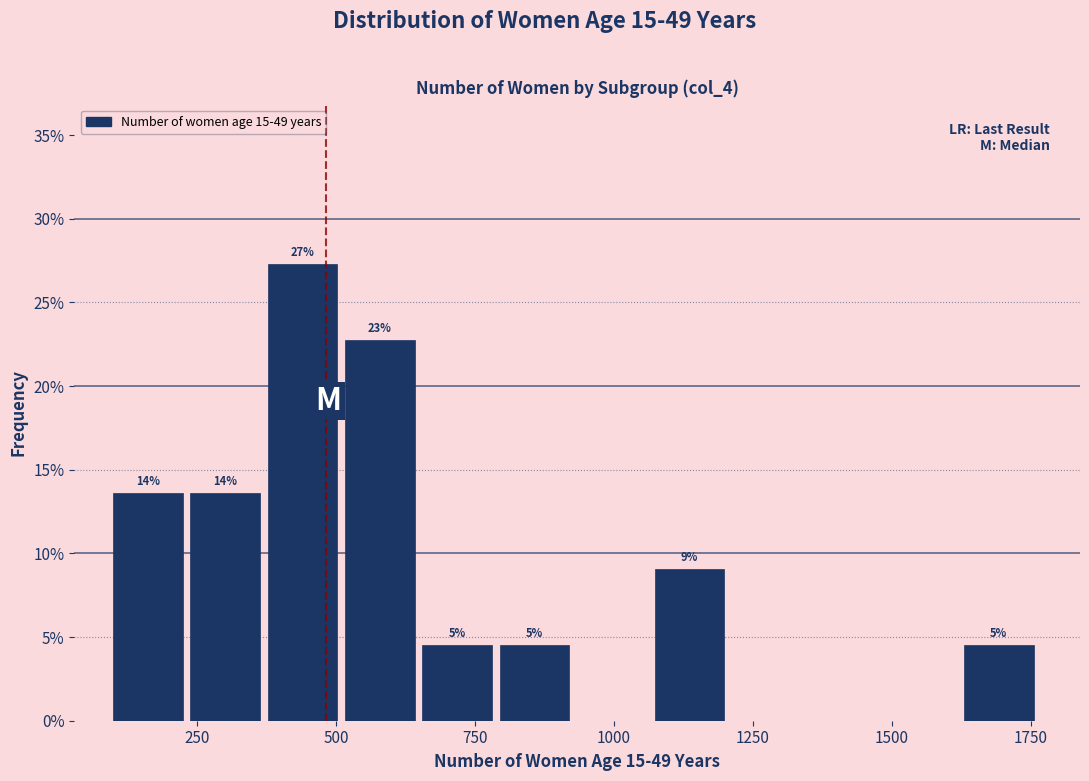

Around what value on the x-axis is the tallest bar? Give the approximate position of its centre, as read against the axis.

450